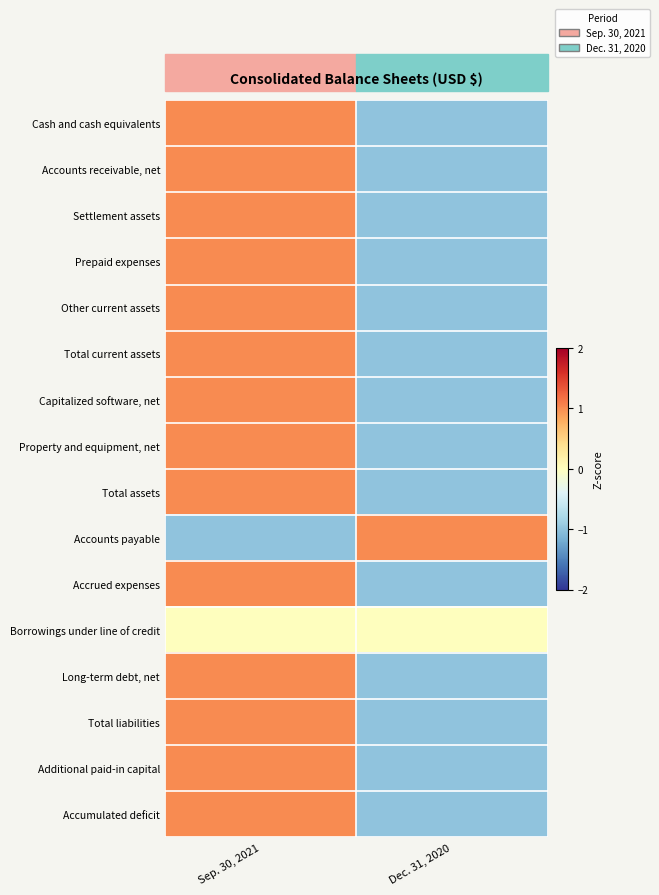

How many categories are shown in the chart?

2